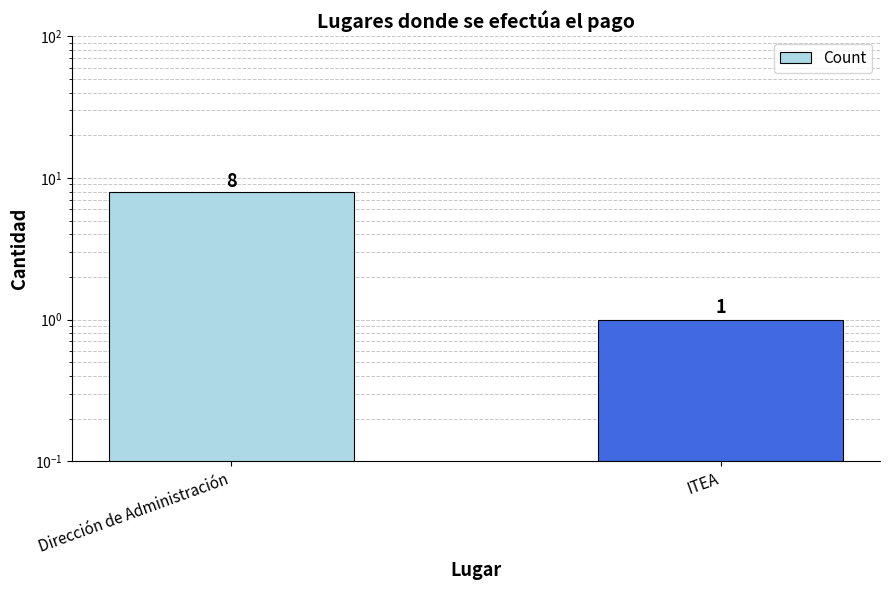

What is the ratio of the value at ITEA to the value at Dirección de Administración?

0.1